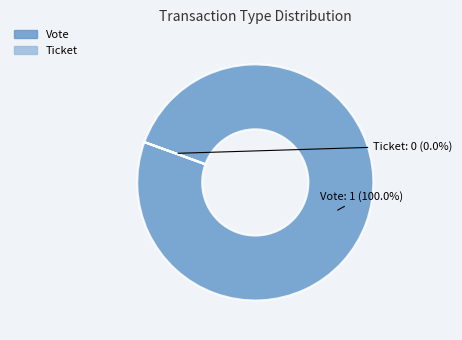

The Vote slice represents 93% of the pie. True or false?

False